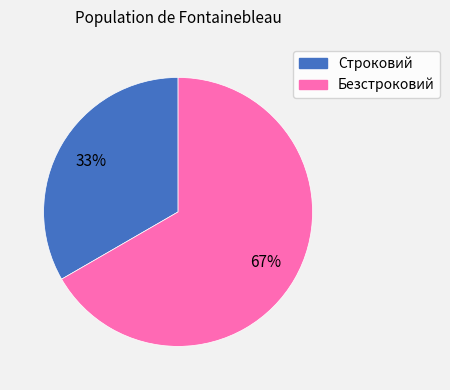

Which slice is the smallest?

Строковий